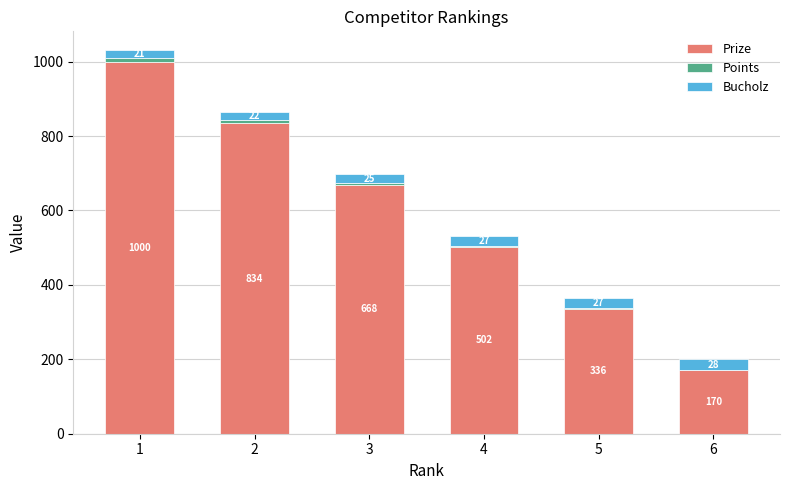

The value of Prize at 6 is 170. True or false?

True